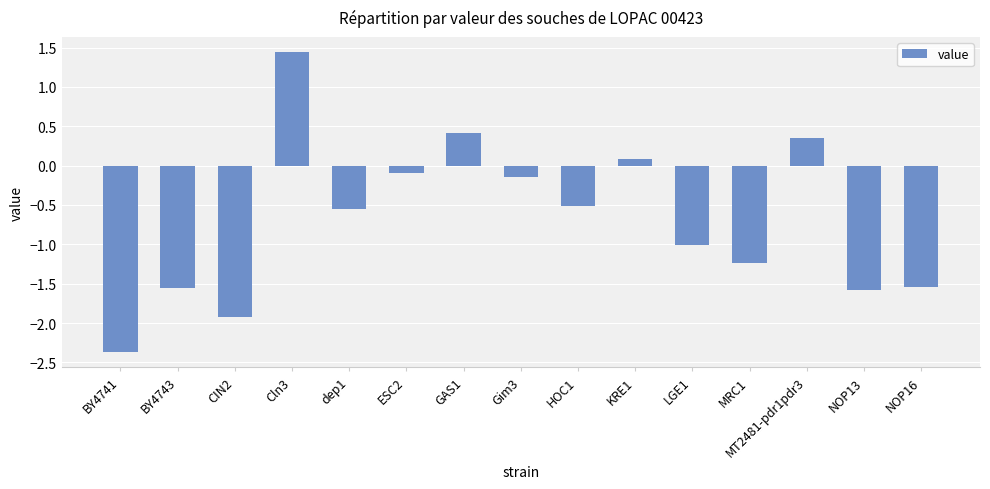

Are the bars grouped side by side (vs. stacked)?

No